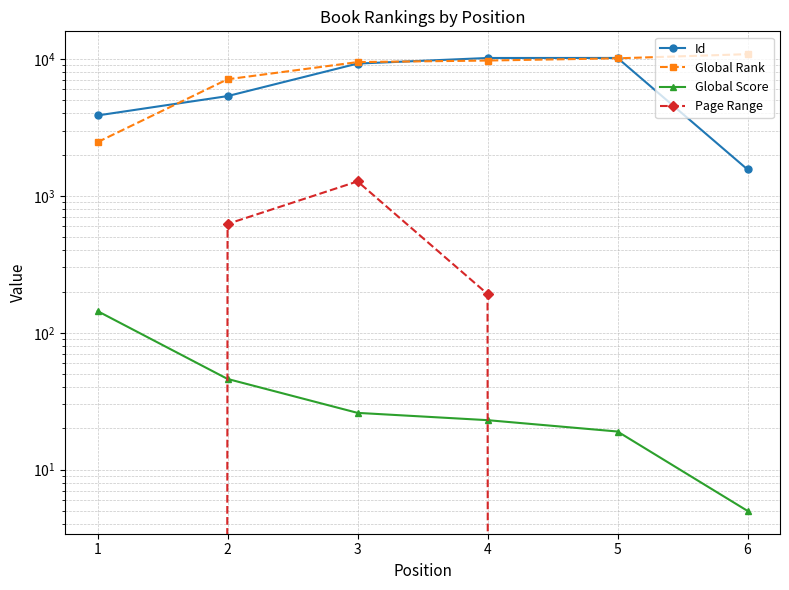

Is it true that Page Range equals -675 at 1?

False